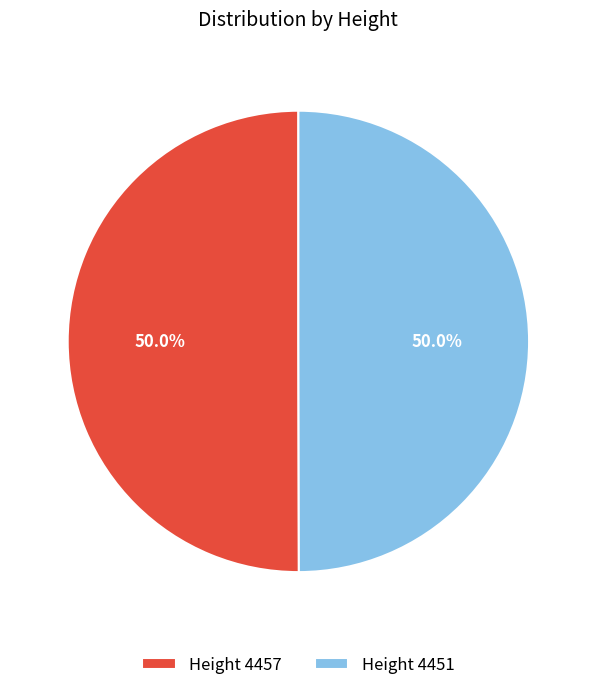

How many segments does this pie chart have?

2